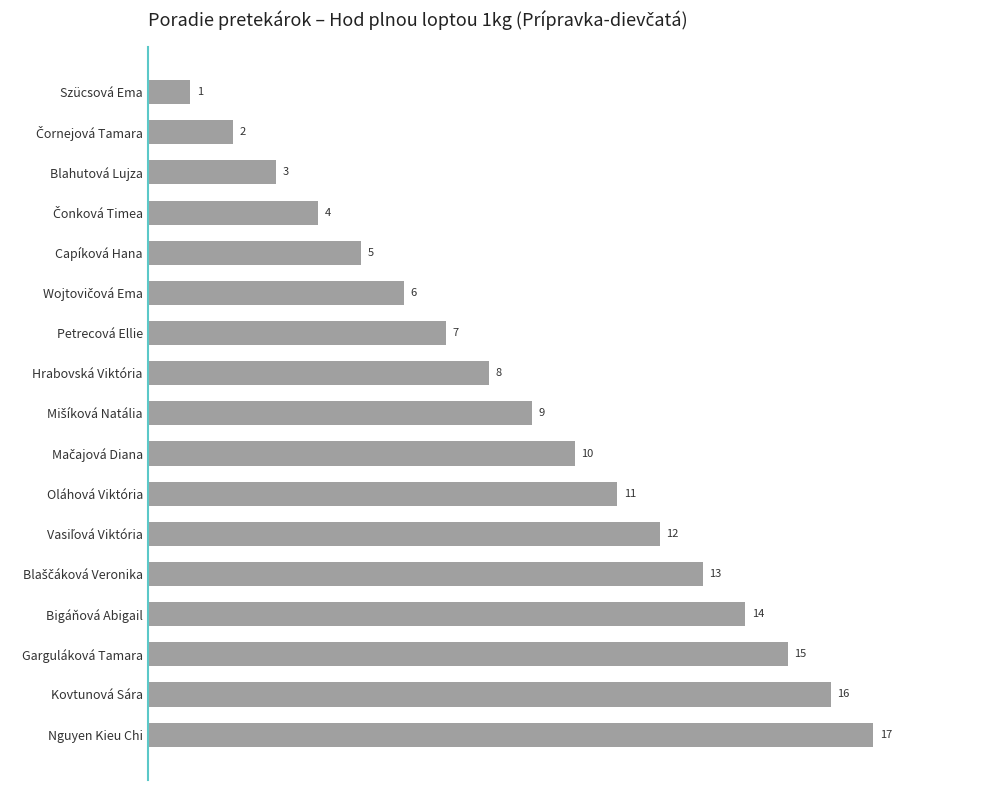

Read the value at Garguláková Tamara.

15